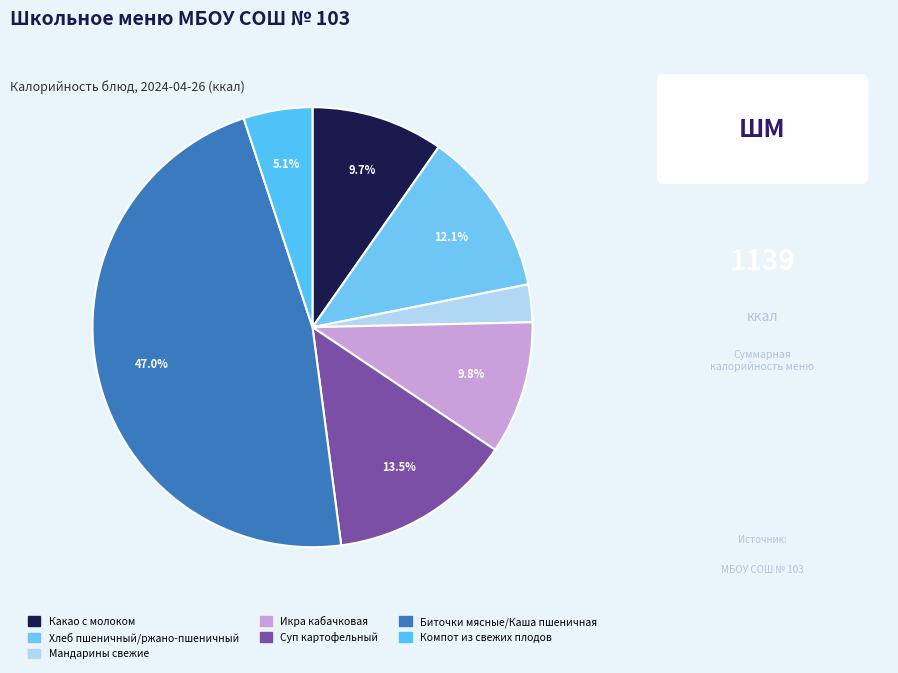

To the nearest percent, what is the difference between the Биточки мясные/Каша пшеничная and Хлеб пшеничный/ржано-пшеничный slice percentages?

35%